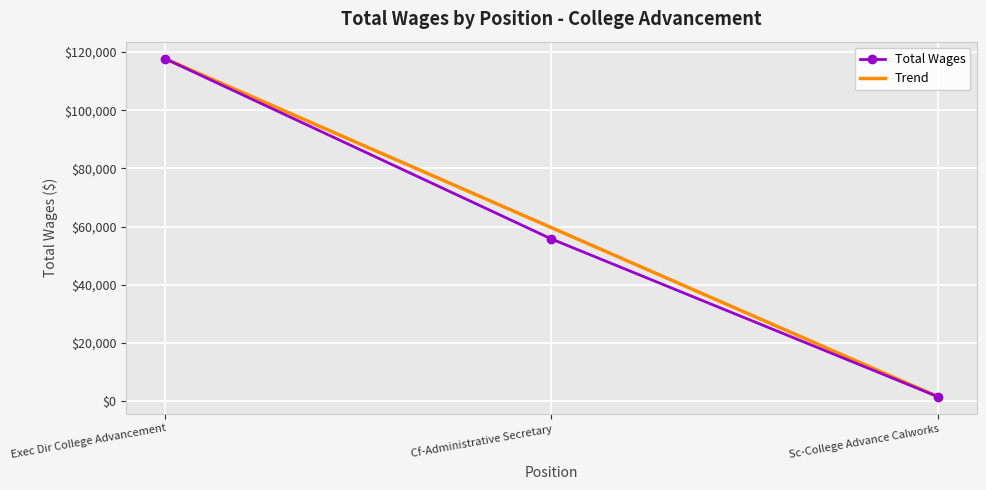

Read the Trend value at Exec Dir College Advancement.

117738.0